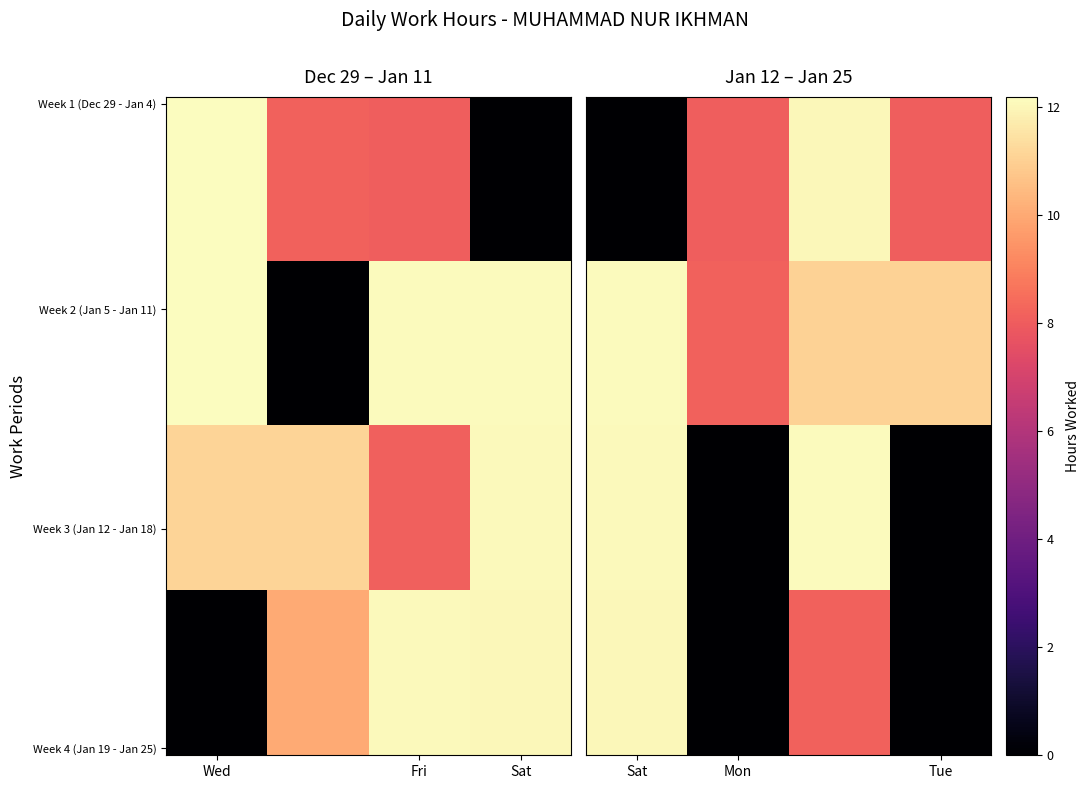

At how many categories does at least one series exceed 8?

7